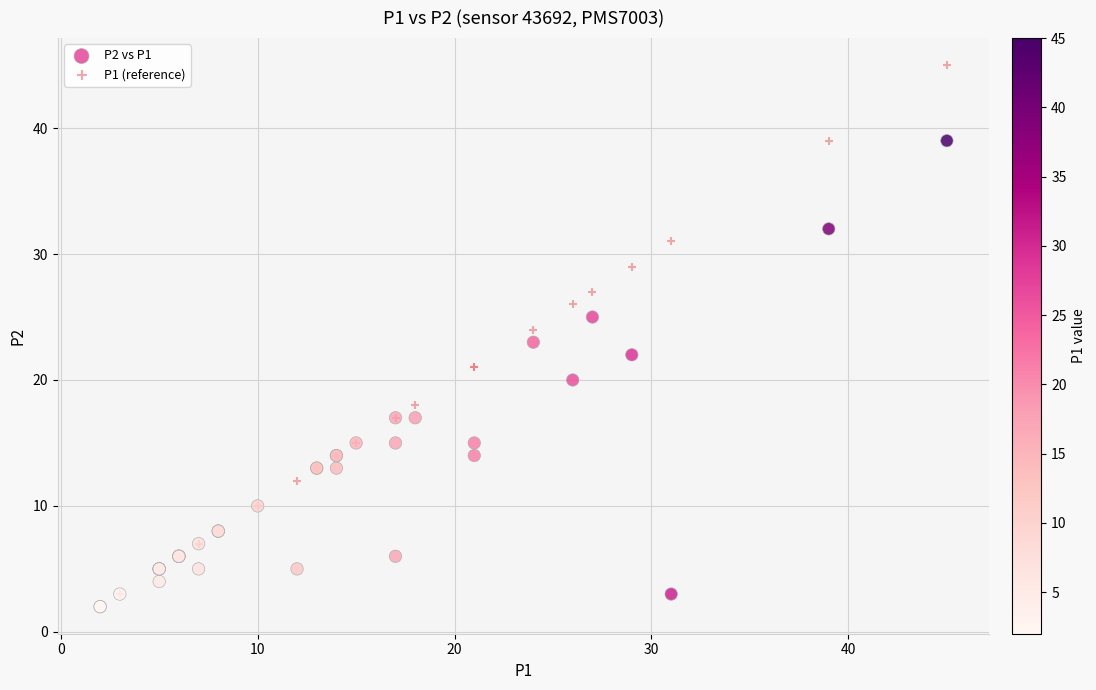

What are all the series names shown in the legend?

P2 vs P1, P1 (reference)